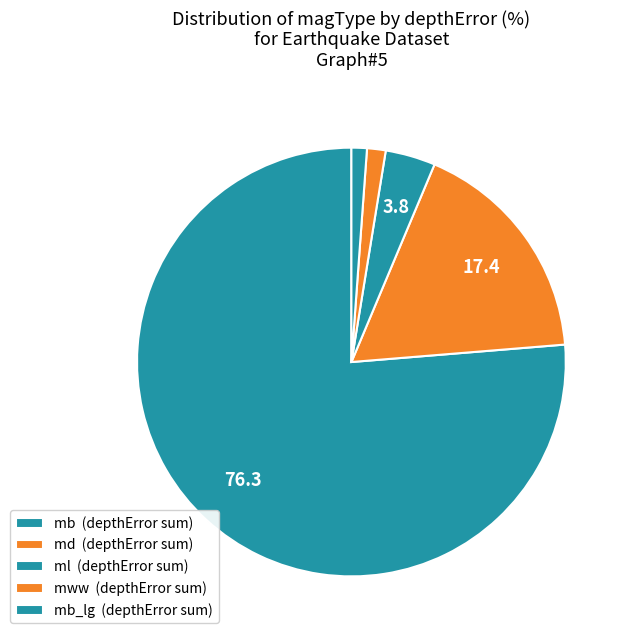

What is the smallest slice in the pie chart?

mb_lg